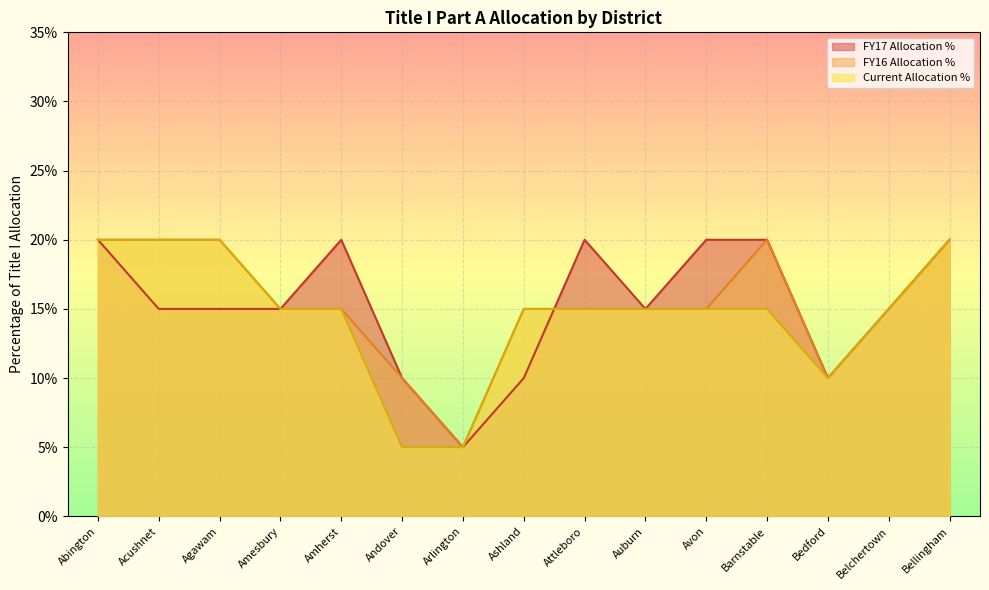

Reading left to right, transcribe all the data shown in this chart.

FY17 Allocation %: Abington=0.2	Acushnet=0.1	Agawam=0.1	Amesbury=0.1	Amherst=0.2	Andover=0.1	Arlington=0.1	Ashland=0.1	Attleboro=0.2	Auburn=0.1	Avon=0.2	Barnstable=0.2	Bedford=0.1	Belchertown=0.1	Bellingham=0.2
FY16 Allocation %: Abington=0.2	Acushnet=0.2	Agawam=0.2	Amesbury=0.1	Amherst=0.1	Andover=0.1	Arlington=0.1	Ashland=0.1	Attleboro=0.1	Auburn=0.1	Avon=0.1	Barnstable=0.2	Bedford=0.1	Belchertown=0.1	Bellingham=0.2
Current Allocation %: Abington=0.2	Acushnet=0.2	Agawam=0.2	Amesbury=0.1	Amherst=0.1	Andover=0.1	Arlington=0.1	Ashland=0.1	Attleboro=0.1	Auburn=0.1	Avon=0.1	Barnstable=0.1	Bedford=0.1	Belchertown=0.1	Bellingham=0.2